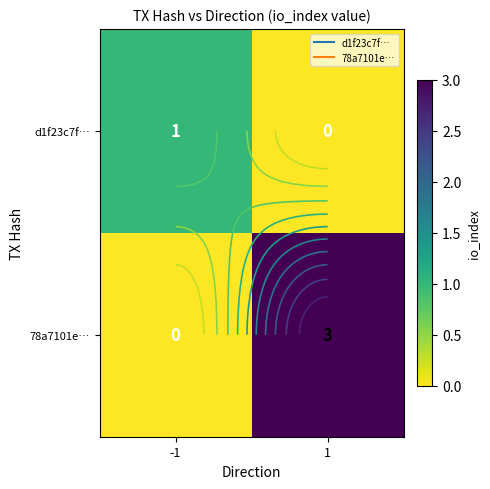

What is the difference between the highest and lowest values at 1?

3